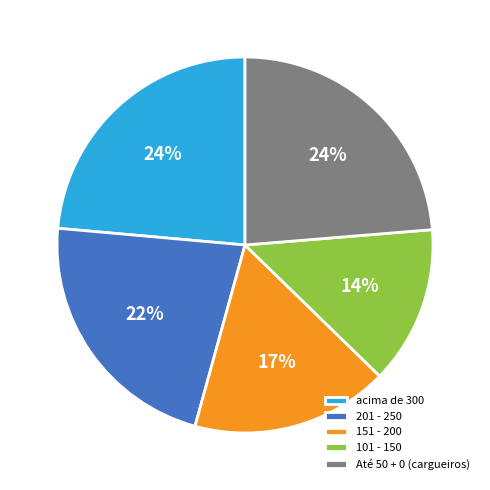

How many slices are in this pie chart?

5